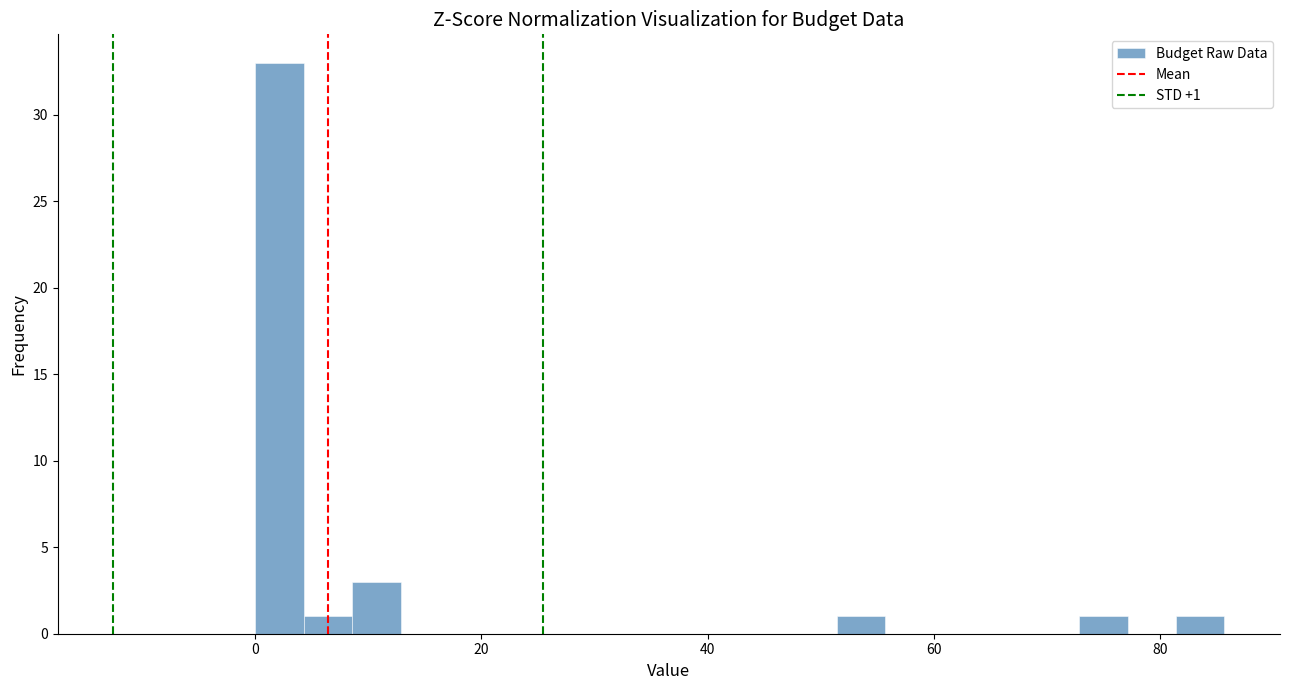

Read against the x-axis, roughly where is the centre of the tallest bar?

2